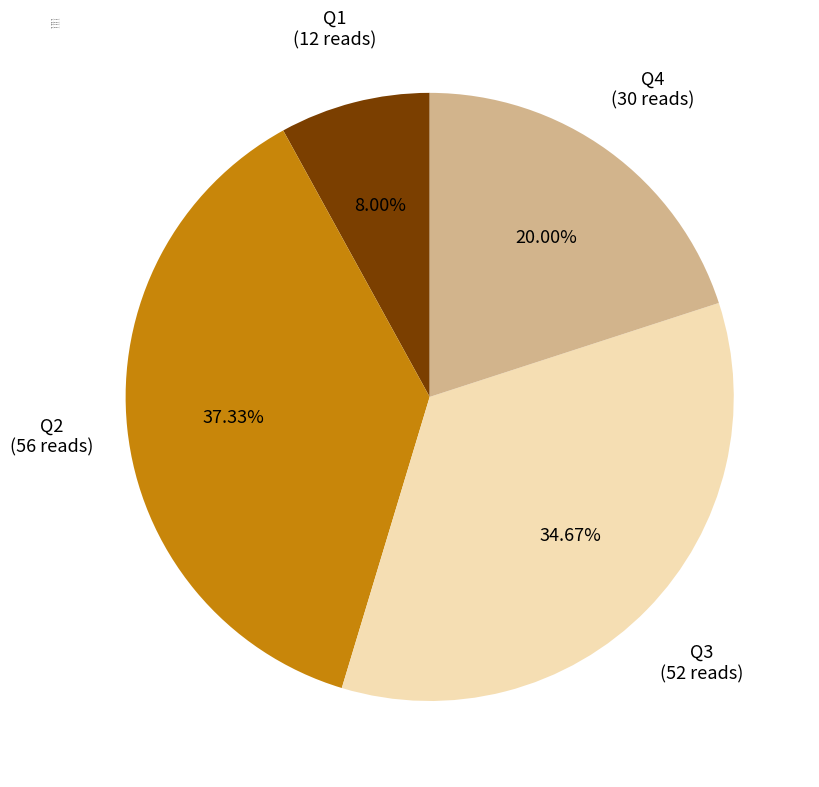

The Q2 slice represents 37% of the pie. True or false?

True